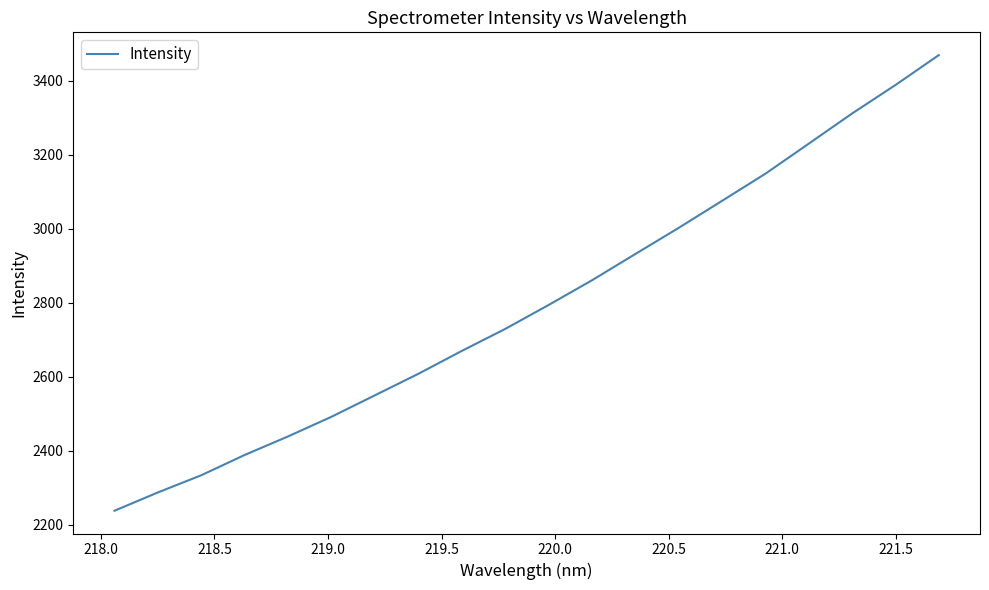

What is the smallest value displayed?

2237.7